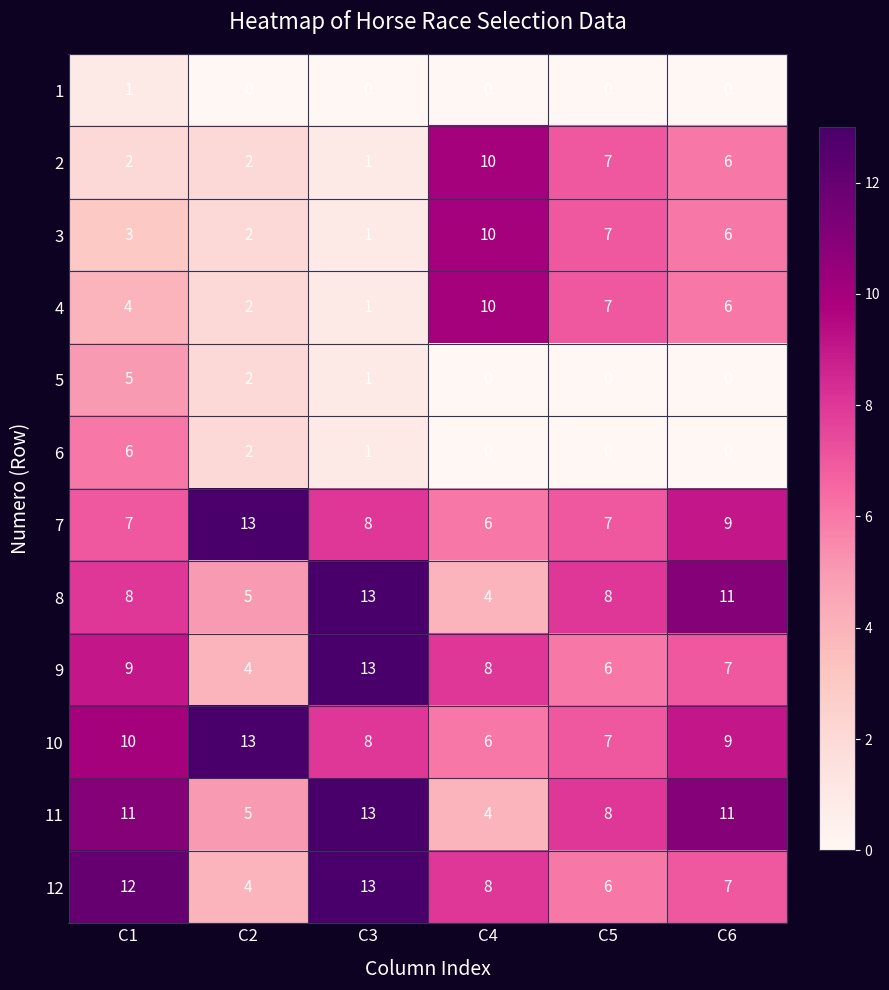

What is the greatest value displayed?

13